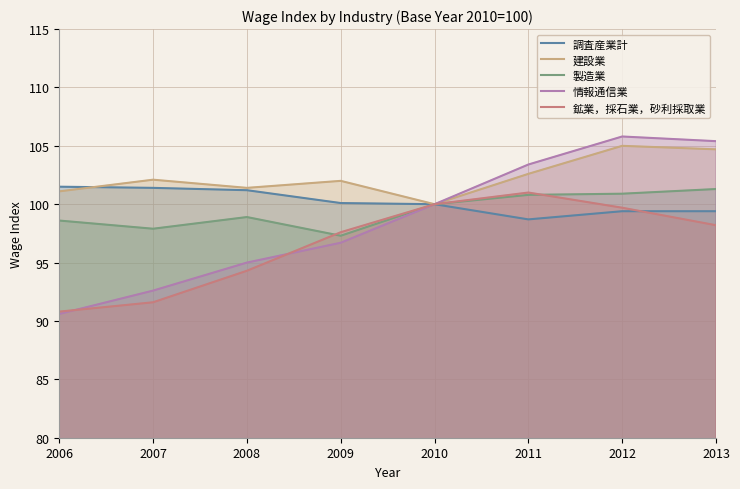

How many times do 製造業 and 鉱業，採石業，砂利採取業 cross each other?

2